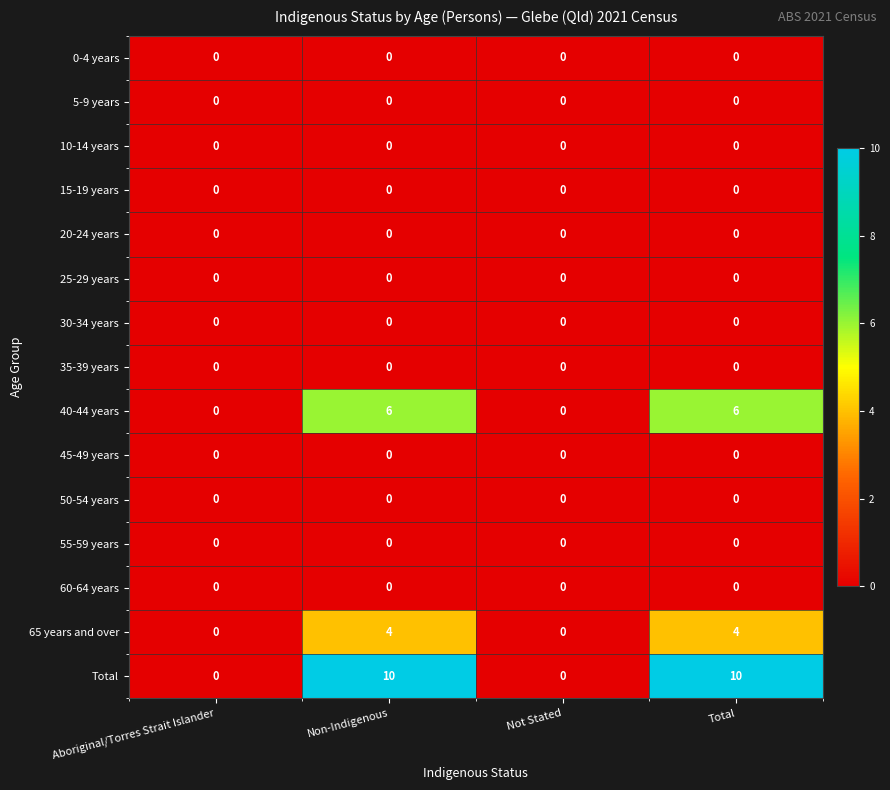

What is the total value across all series at Non-Indigenous?

20